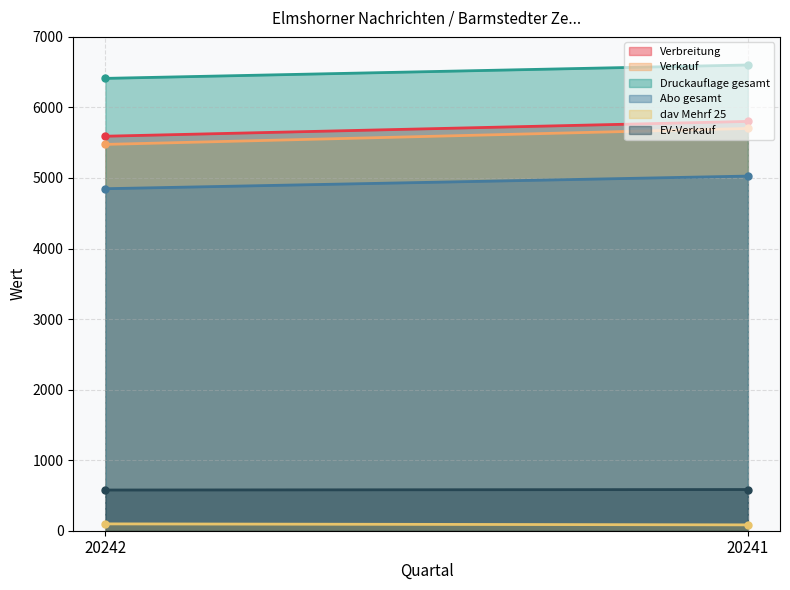

Reading left to right, extract all data points from this chart.

Verbreitung: 20242=5592	20241=5802
Verkauf: 20242=5476	20241=5702
Druckauflage gesamt: 20242=6412	20241=6602
Abo gesamt: 20242=4848	20241=5027
dav Mehrf 25: 20242=97	20241=83
EV-Verkauf: 20242=577	20241=584